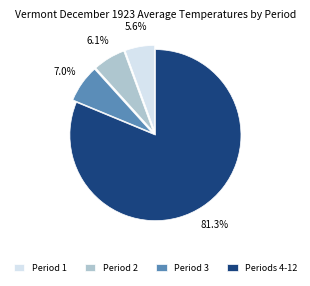

What is the largest slice in the pie chart?

Periods 4-12